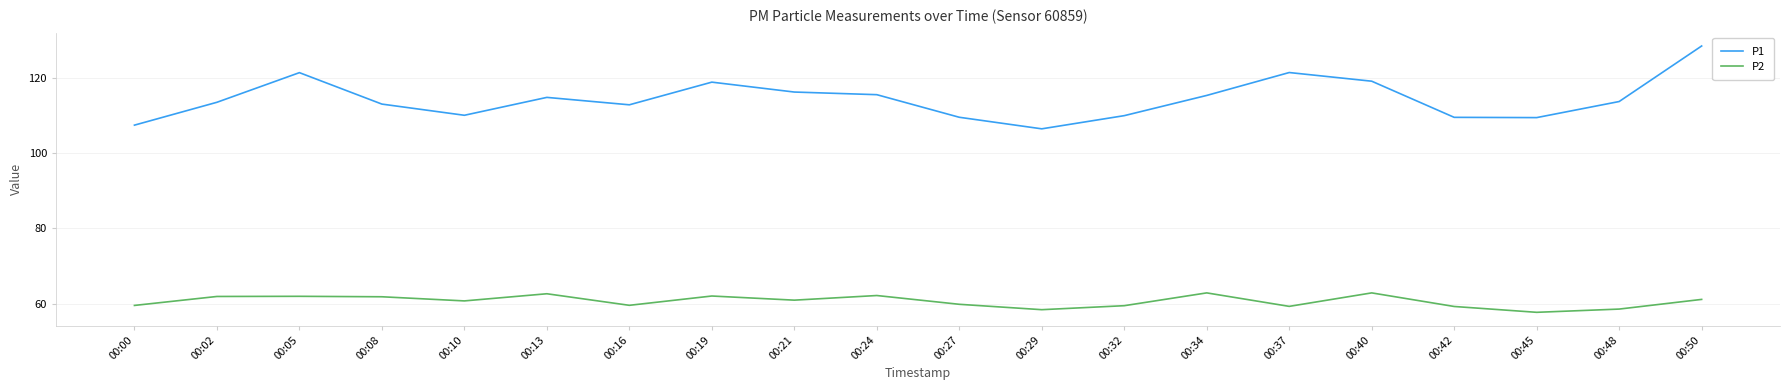

Which category has the lowest value in the P2 series?

00:45